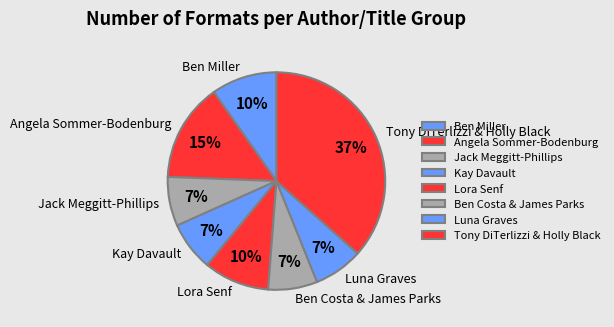

Is it true that Lora Senf is 10% of the pie?

True